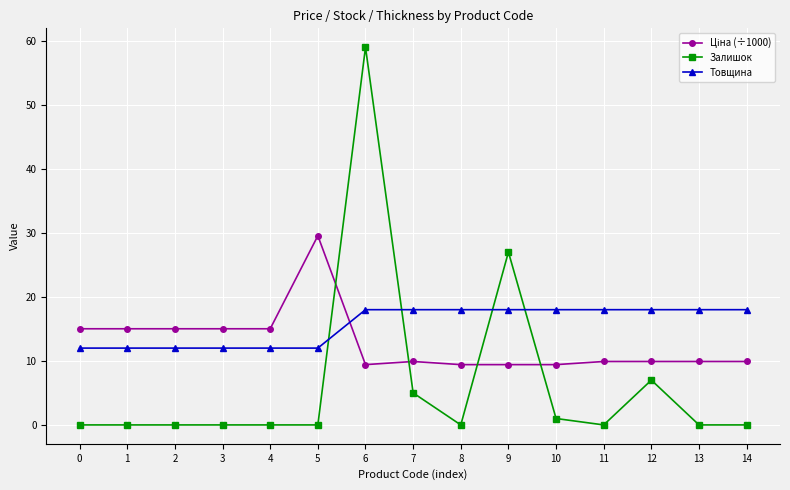

The value of Залишок at 8 is 0.0. True or false?

True